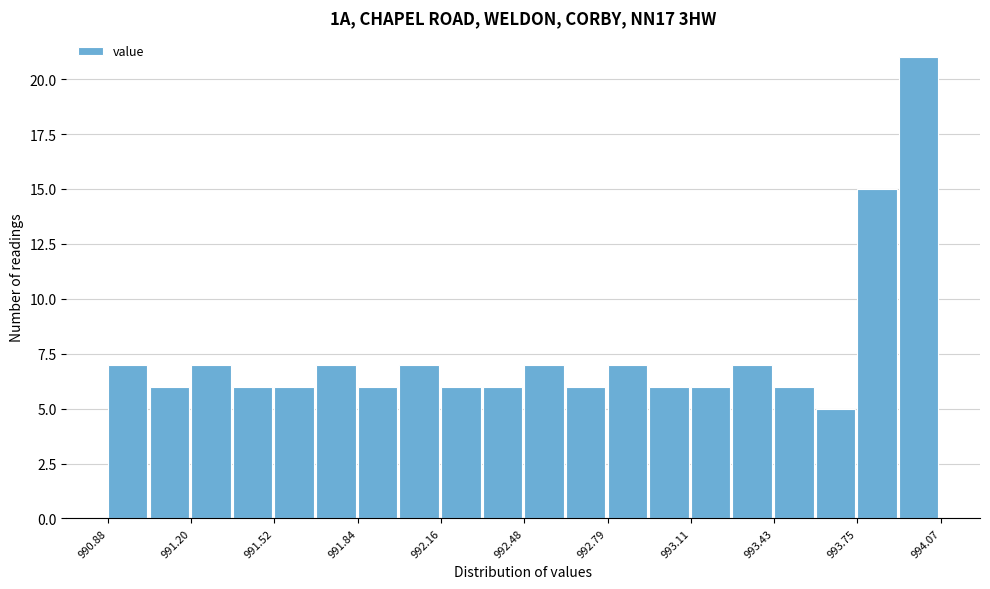

Around what value on the x-axis is the tallest bar? Give the approximate position of its centre, as read against the axis.

994.00